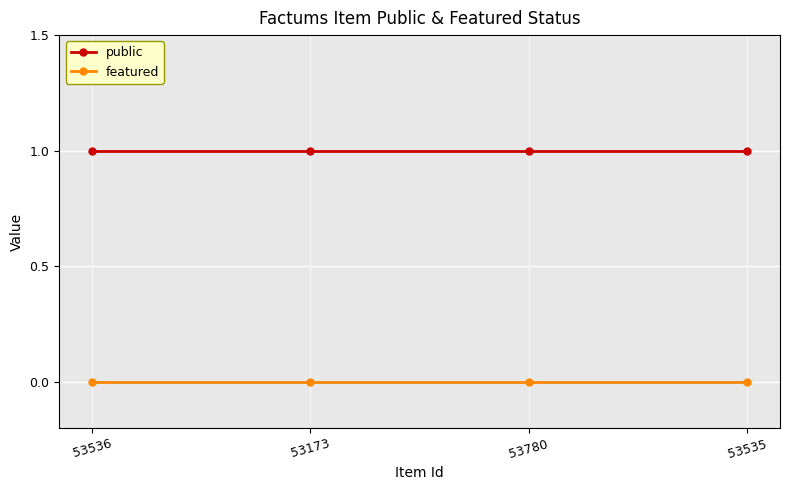

Rank the series at 53173 from lowest to highest value.

featured, public